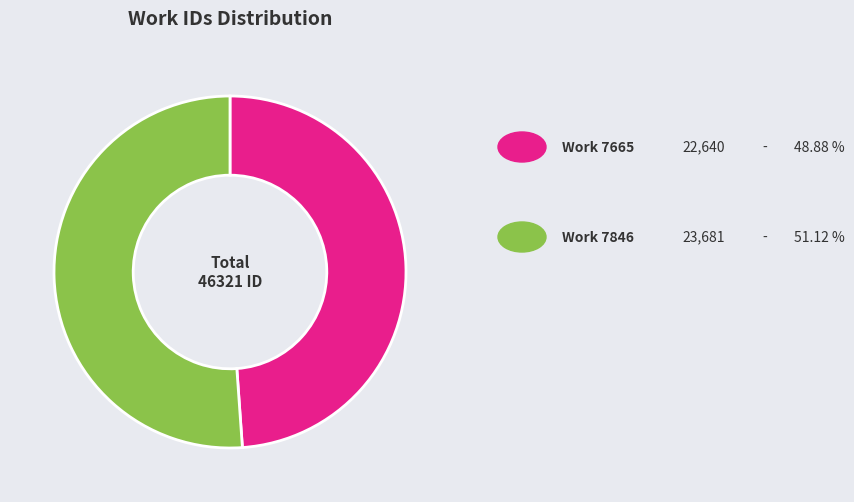

Count the number of slices in the pie.

2